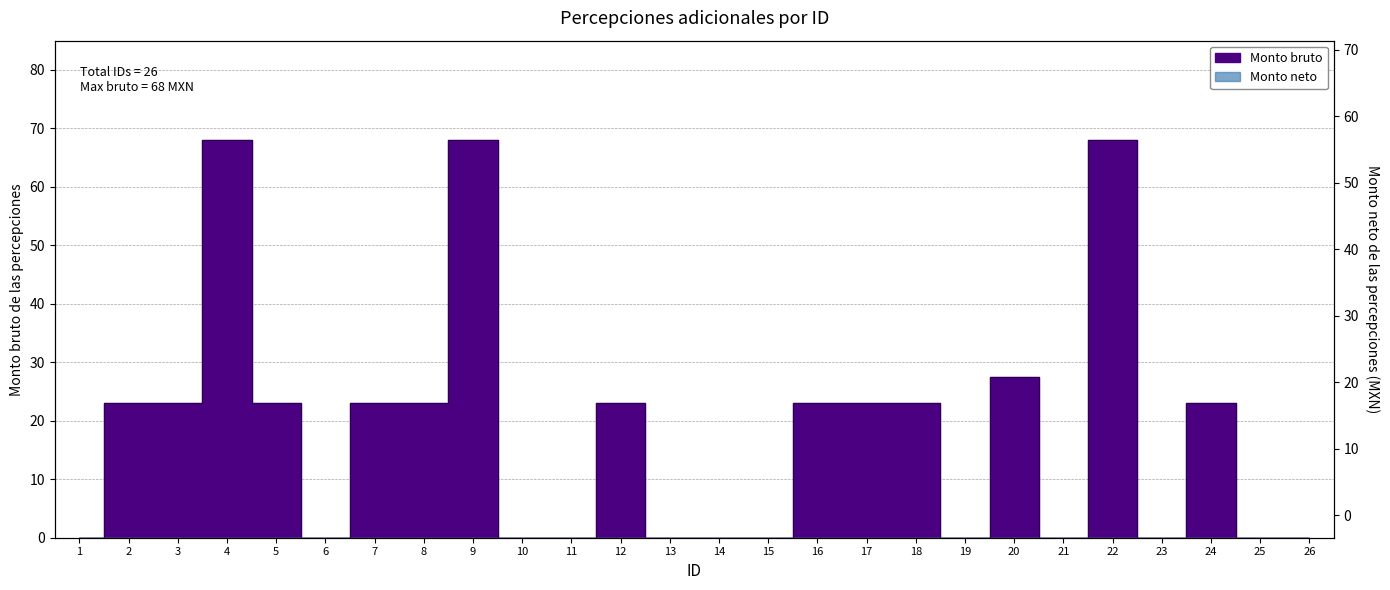

The value at 22 is 110.6. True or false?

False